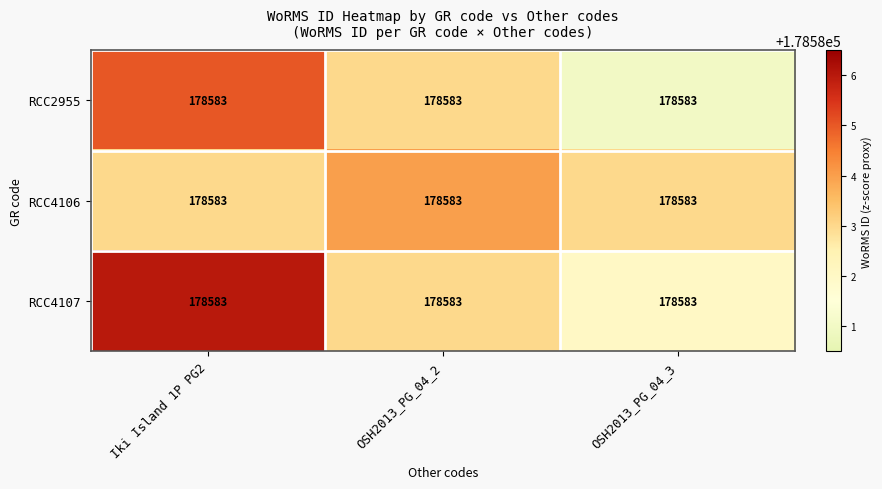

What is the sum of the RCC2955 values at OSH2013_PG_04_2 and Iki Island 1P PG2?

357168